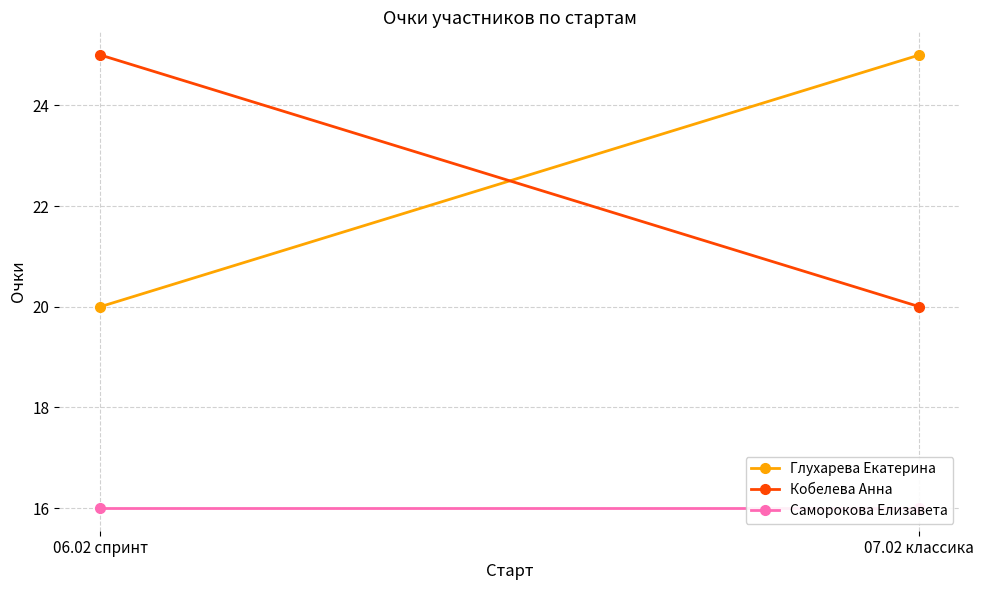

Reading left to right, list all the values displayed in this chart.

Глухарева Екатерина: 20	25
Кобелева Анна: 25	20
Саморокова Елизавета: 16	16